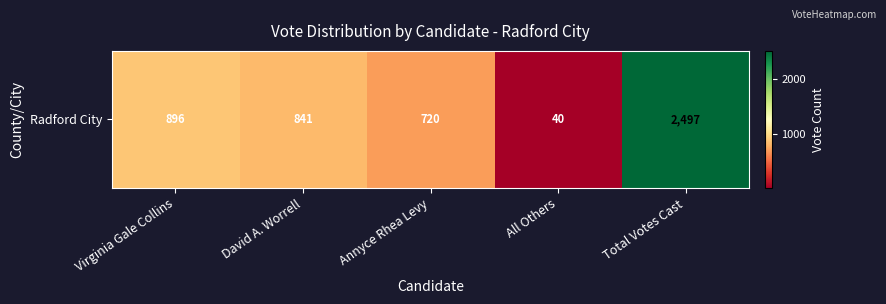

How many data points are less than 841?

2